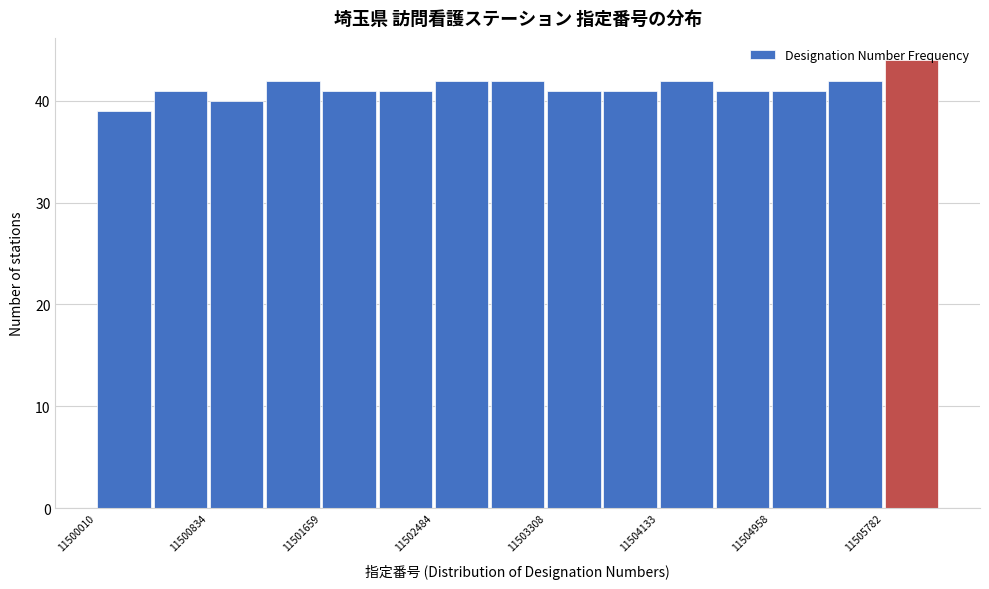

How tall is the bar that spans 11500800 to 11501200 on the x-axis? Neither the bar edges nor the heights are printed on the chart, so give them approximately, as read against the axes.

40